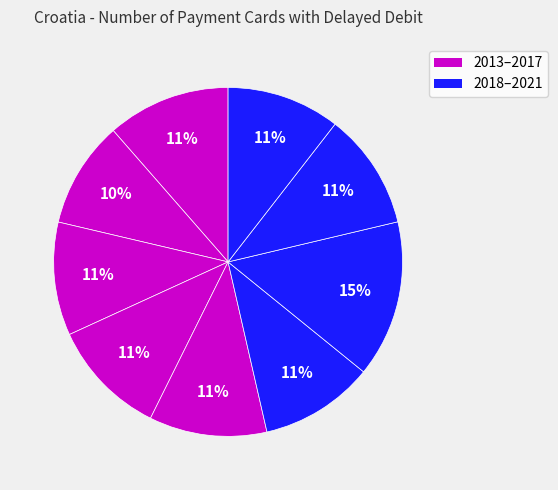

How many slices are in this pie chart?

9